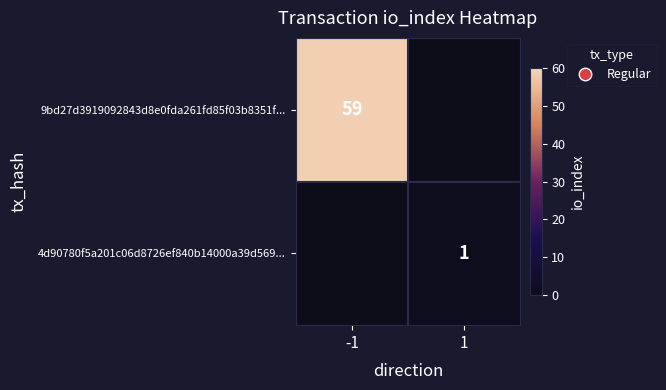

At how many categories does at least one series exceed 12?

1